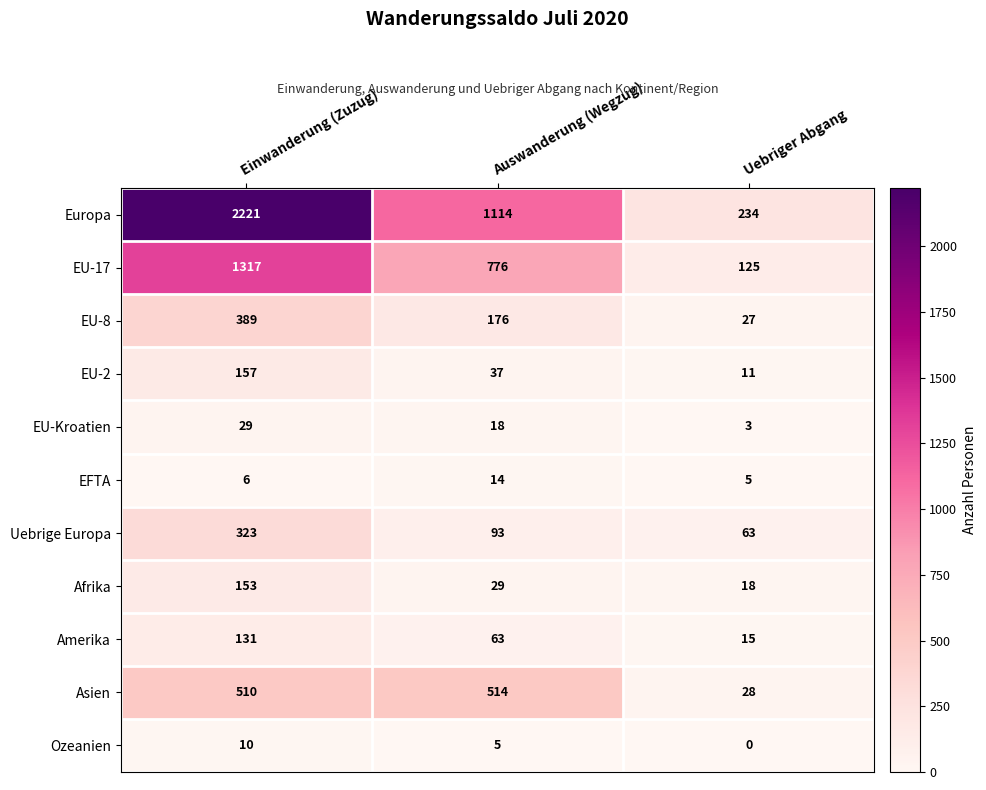

At Uebriger Abgang, list the series in order from largest to smallest.

Europa, EU-17, Uebrige Europa, Asien, EU-8, Afrika, Amerika, EU-2, EFTA, EU-Kroatien, Ozeanien